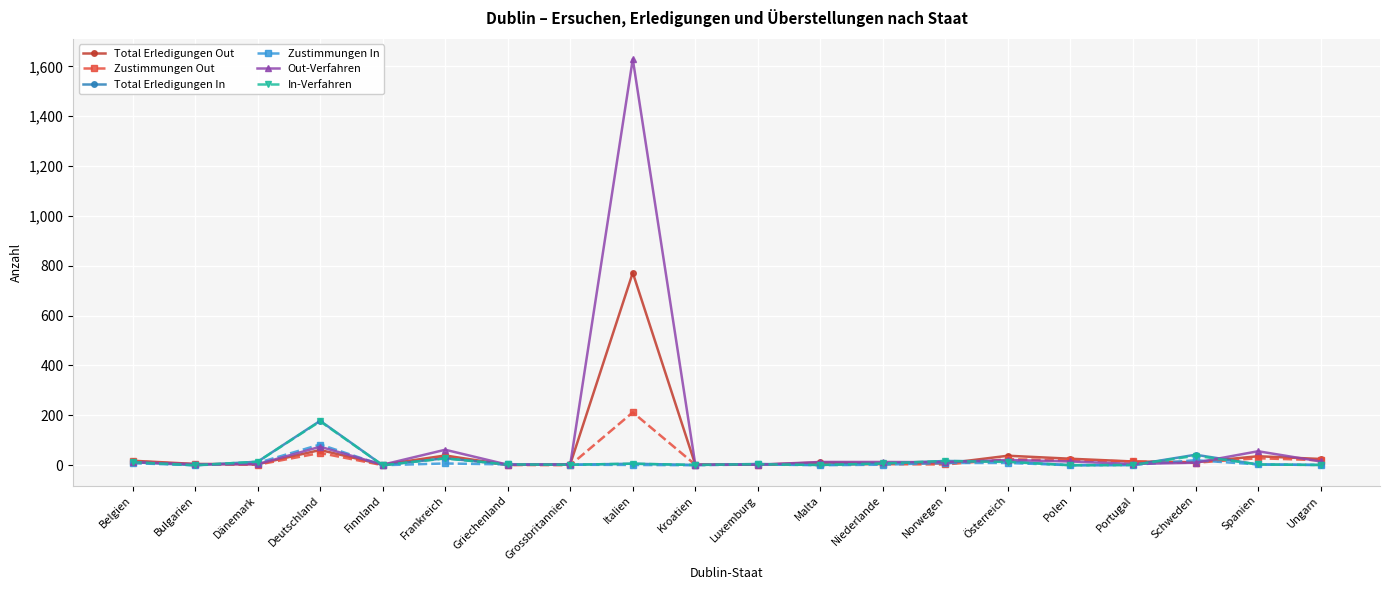

What is the value of the Zustimmungen In point at the 19th from the left?

3